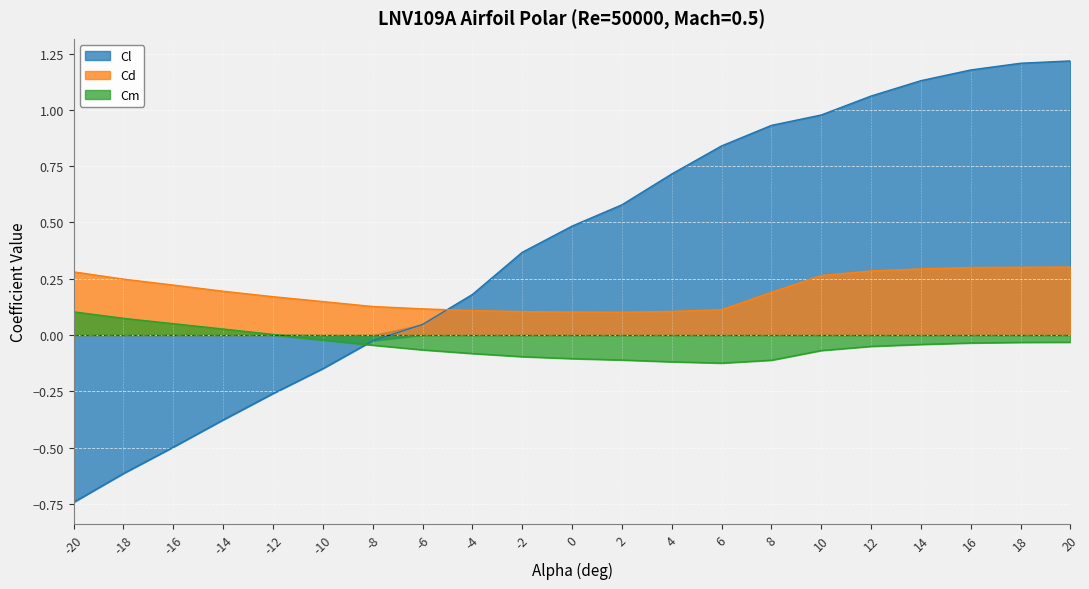

Count the number of categories in the chart.

21